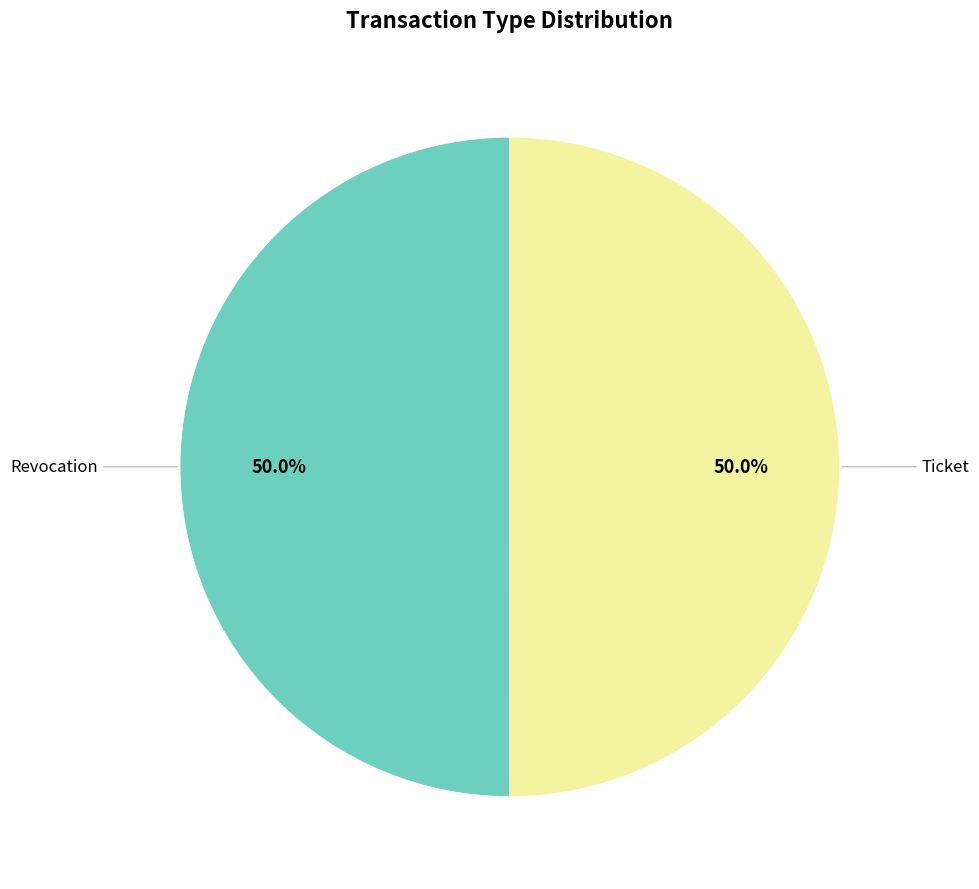

How many slices are in this pie chart?

2